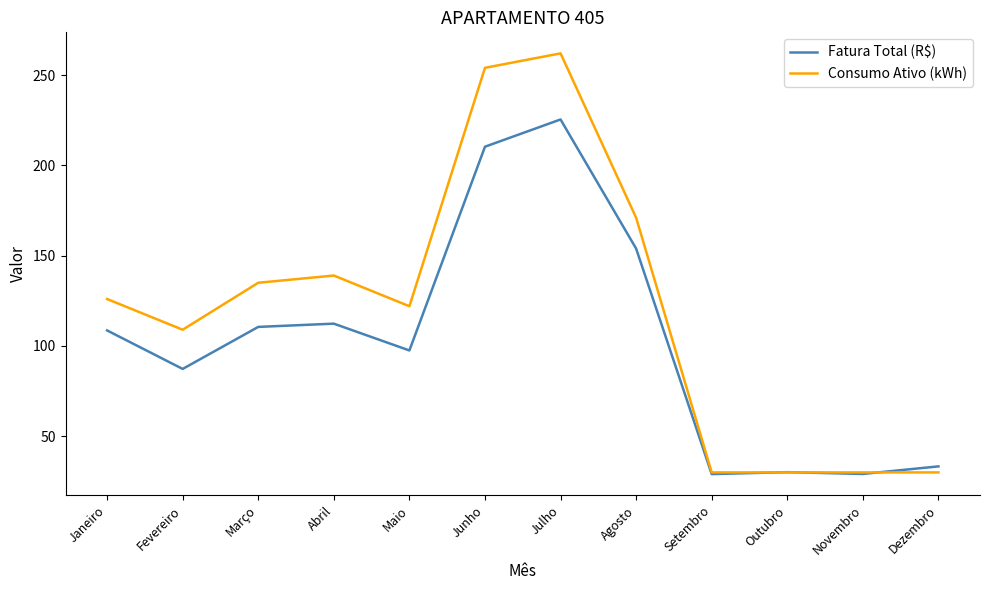

Which series has the largest range (max minus min)?

Consumo Ativo (kWh)